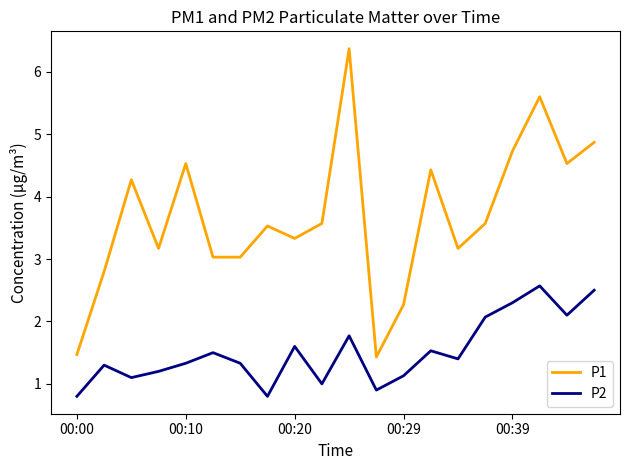

What is the maximum value shown in the chart?

6.4